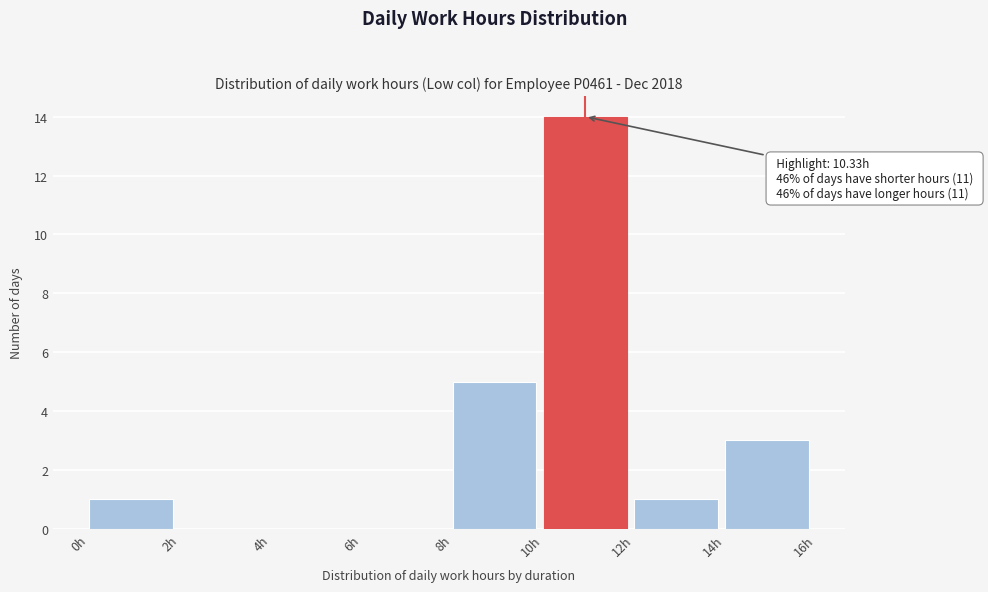

Which range on the x-axis has the tallest bar?

10 to 12